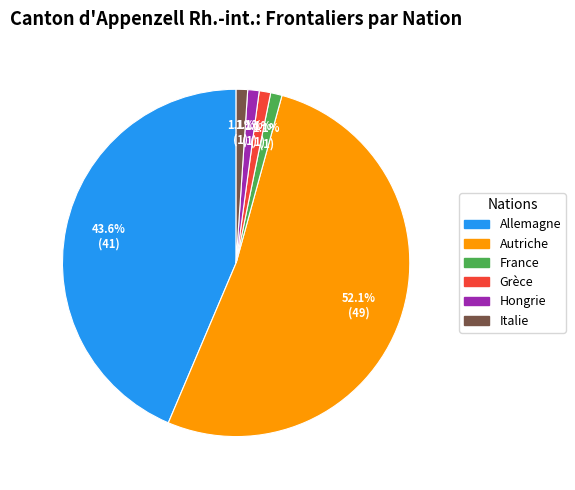

Which slice is the largest?

Autriche